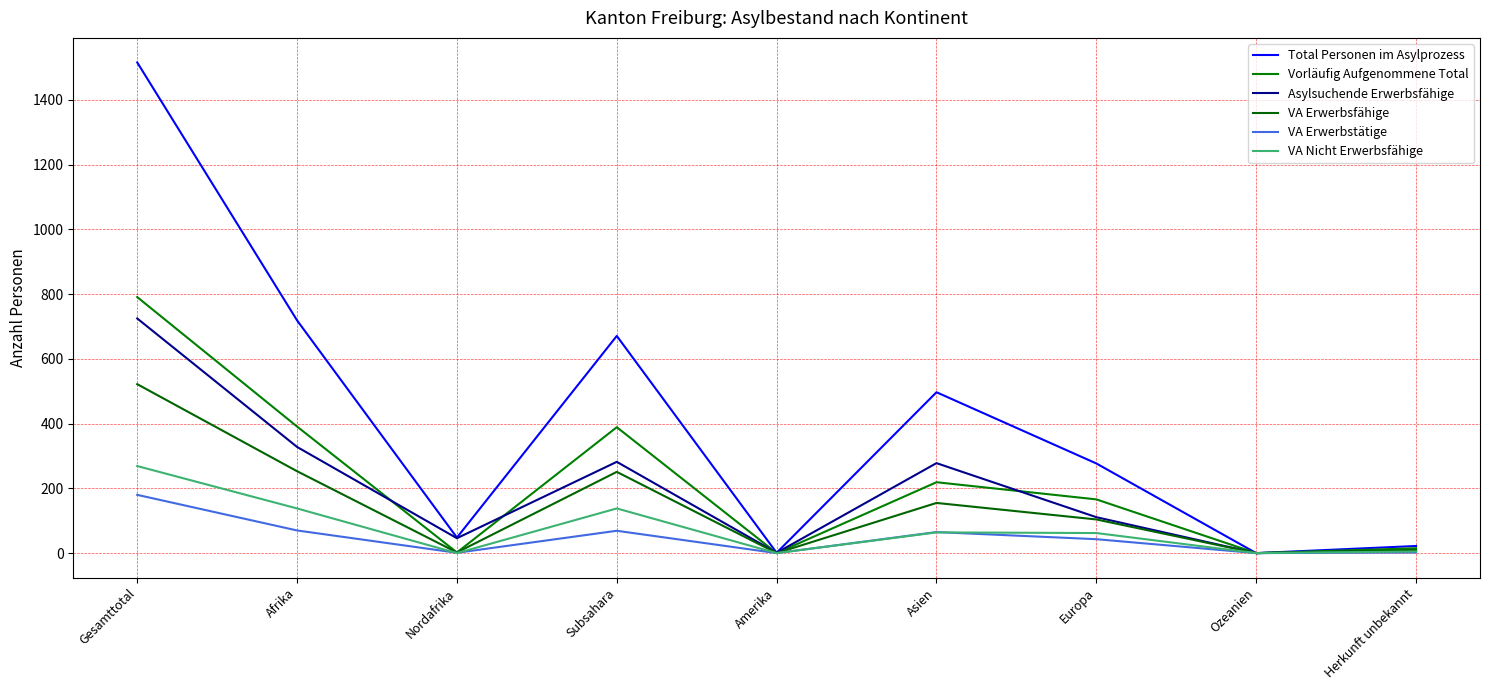

How many lines are shown in the chart?

6